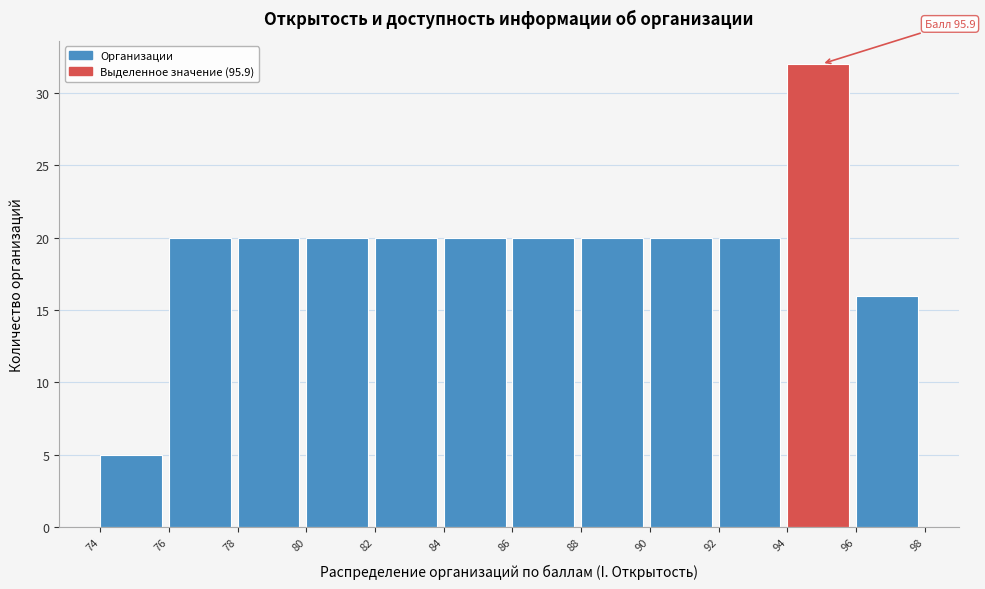

Over which range of the x-axis is the bar tallest?

94 to 96